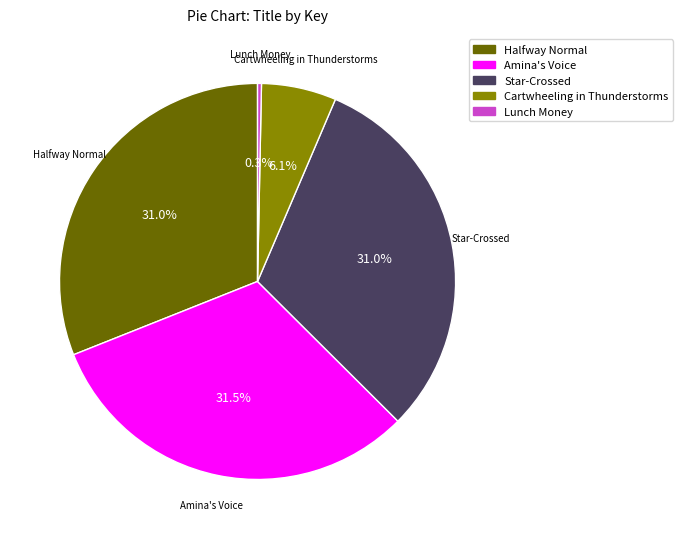

How much of the chart is everything except Amina's Voice?

68.5%